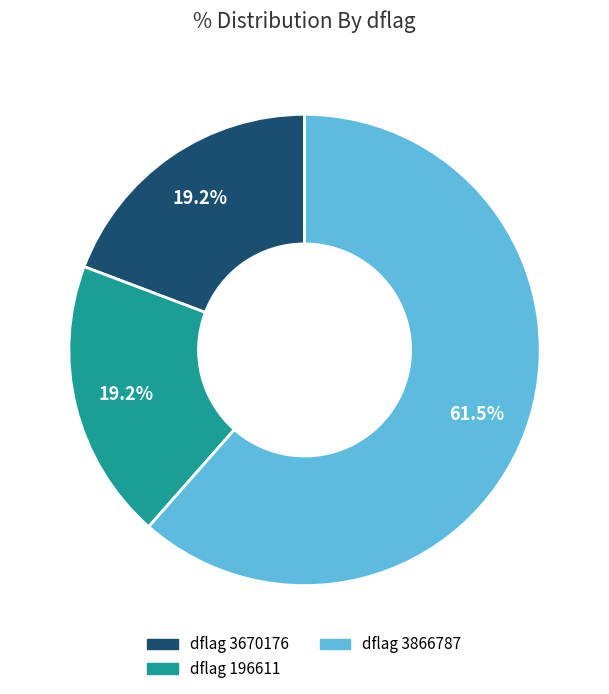

Is there any slice that represents more than half of the pie?

Yes